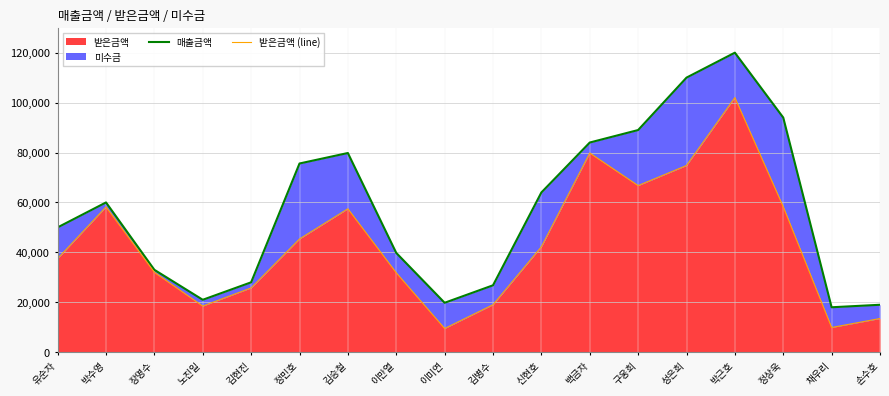

At which label does 받은금액 reach its peak?

박근호